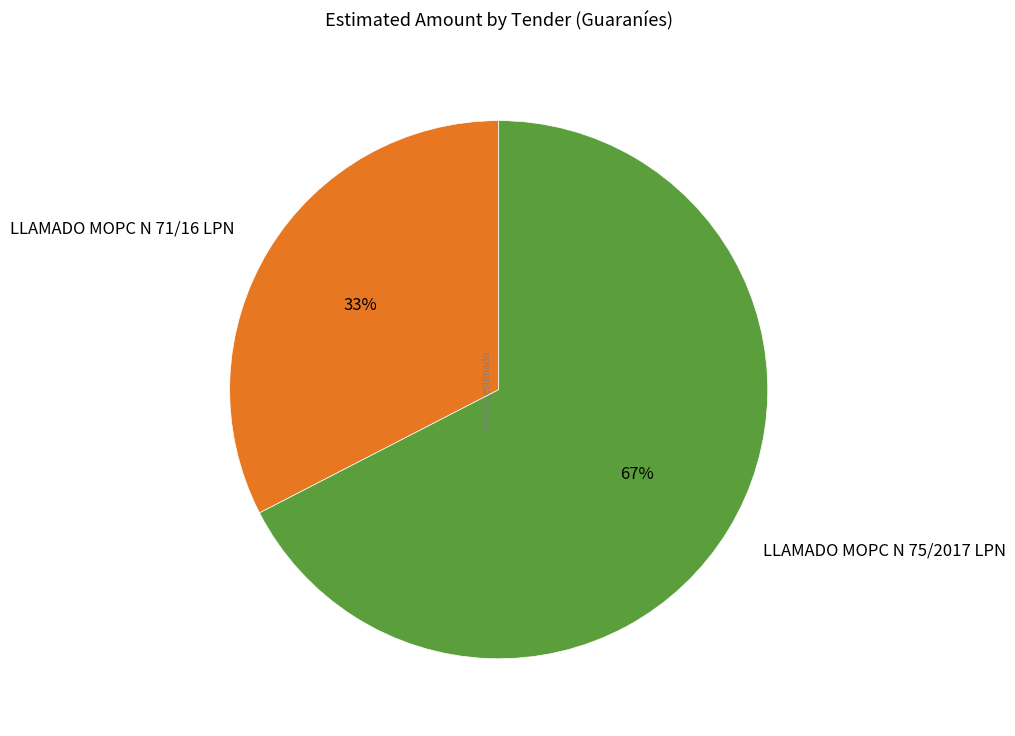

Which slice is the largest?

LLAMADO MOPC N 75/2017 LPN